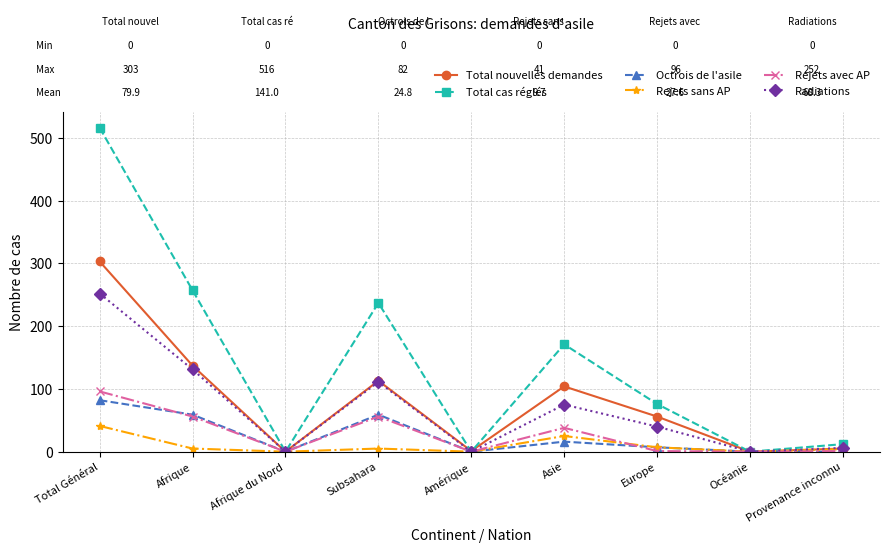

Which series has the largest total across all categories?

Total cas réglés